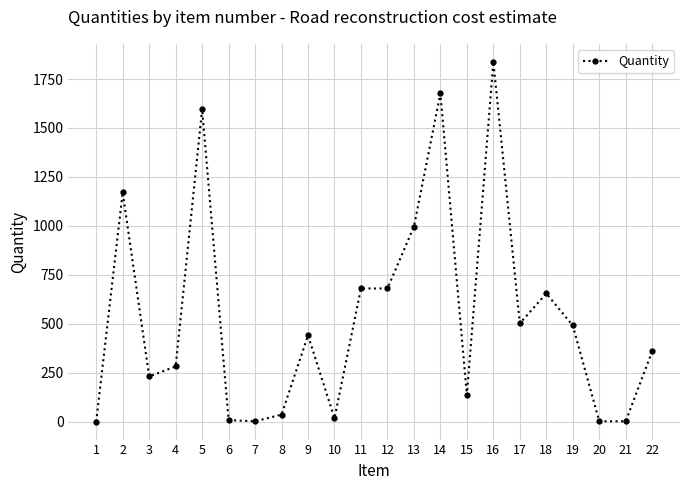

What is the smallest value displayed?

0.5